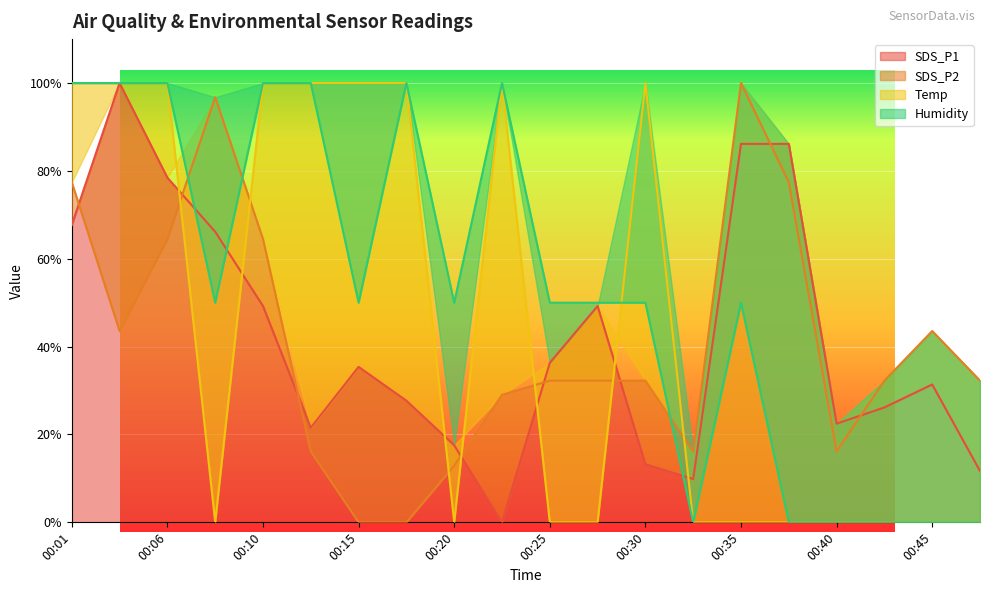

Does the chart display data point markers on the line(s)?

No